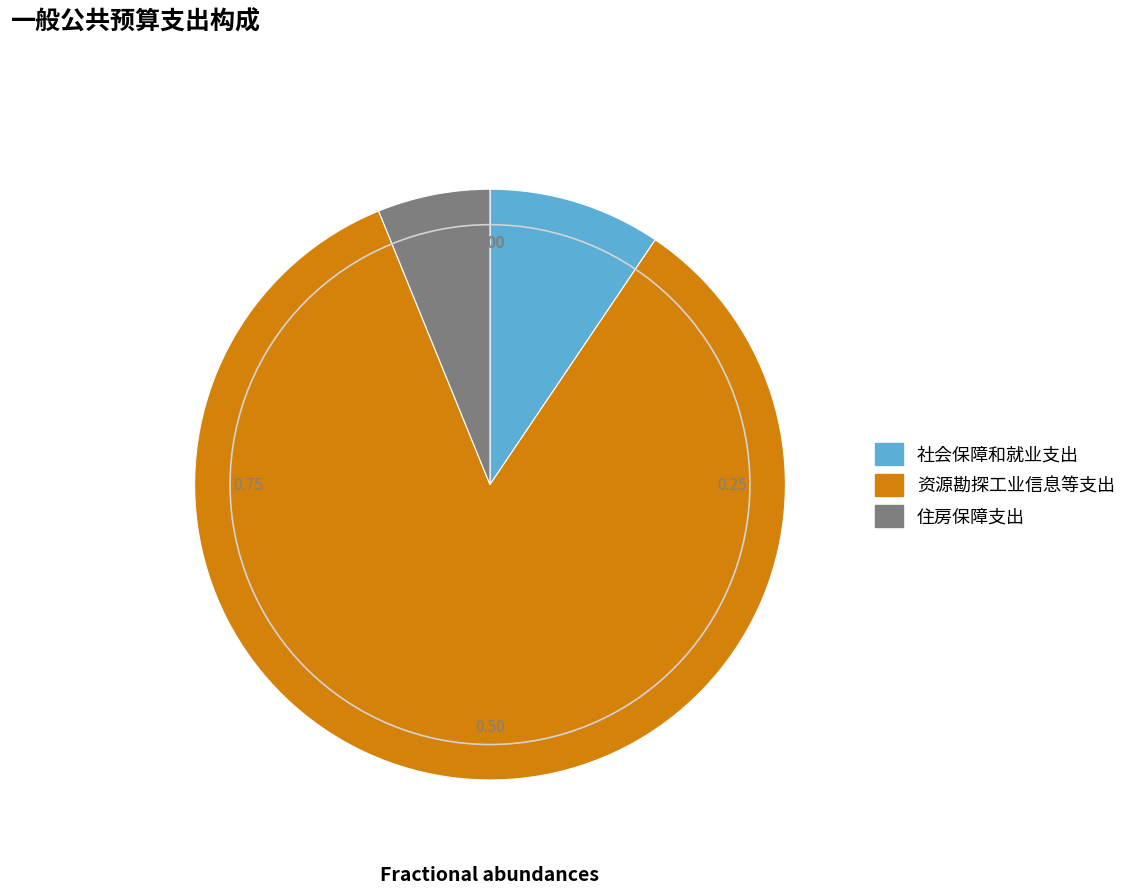

Approximately how many times larger is the value at 住房保障支出 compared to 社会保障和就业支出?

0.7